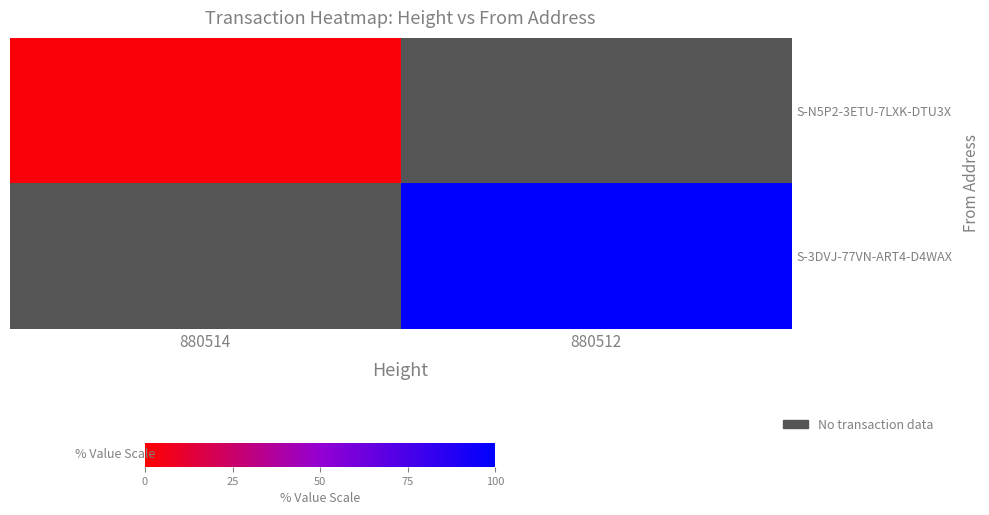

Which category has the lowest value in the S-N5P2-3ETU-7LXK-DTU3X series?

880514